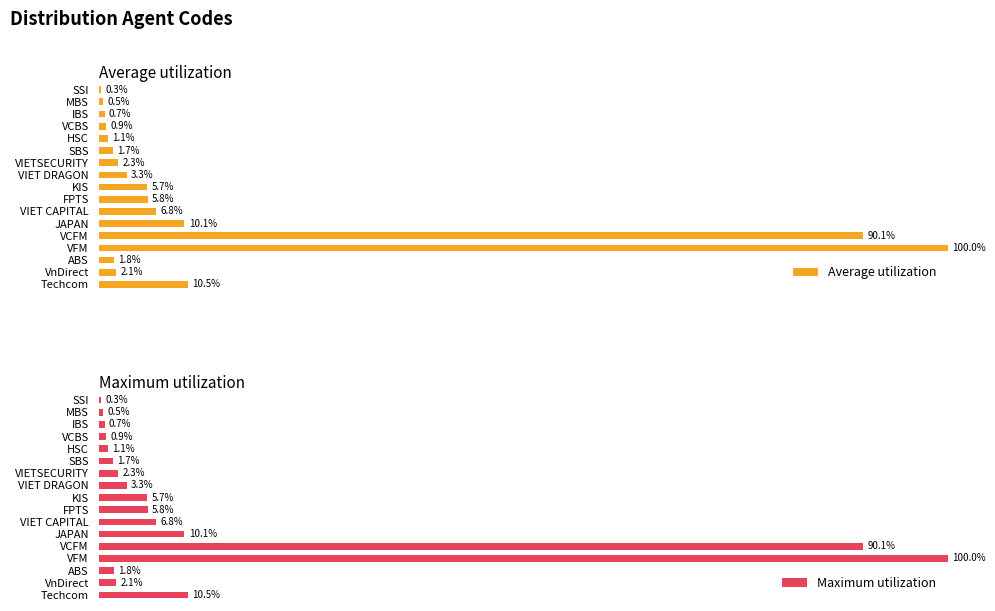

What are all the series names shown in the legend?

Average utilization, Maximum utilization